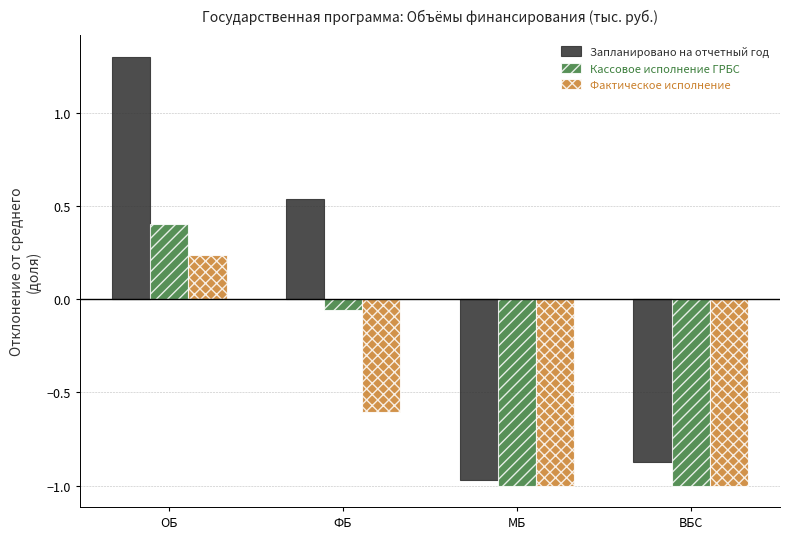

What is the average value of the Фактическое исполнение series?

-0.6